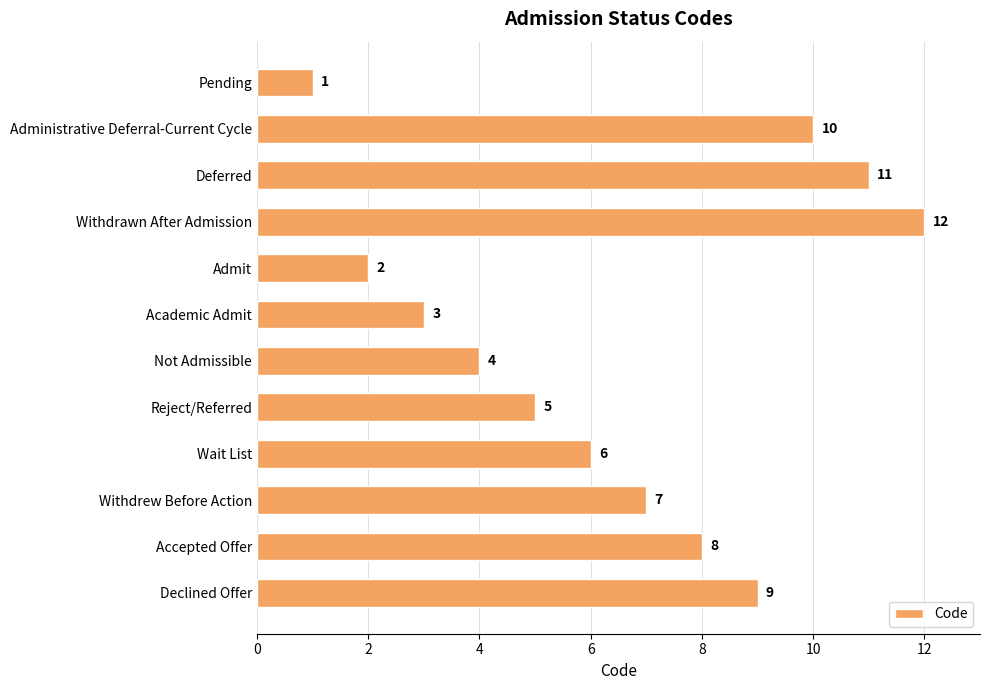

Is it true that the value at Declined Offer is 13?

False